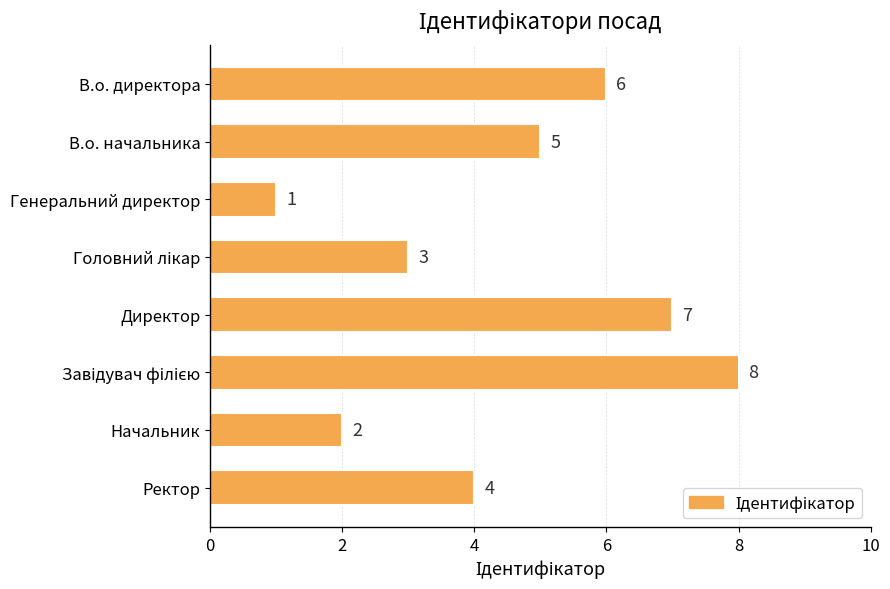

What is the difference between the maximum and minimum values?

7